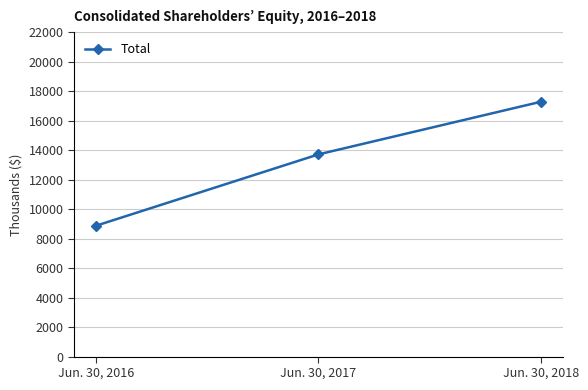

What is the value of the 3rd point from the left?

17276